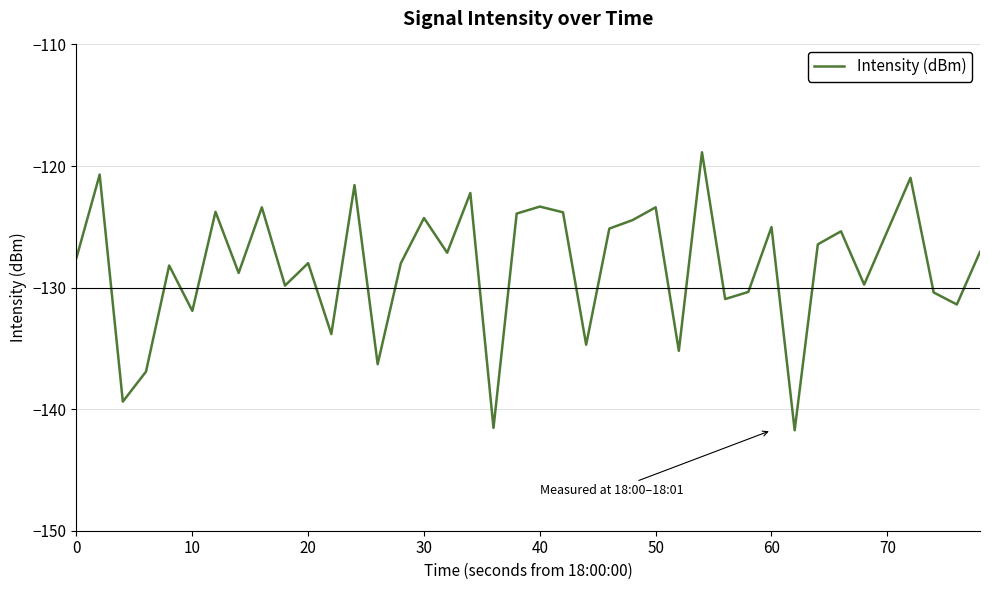

What is the difference between the maximum and minimum values?

22.9